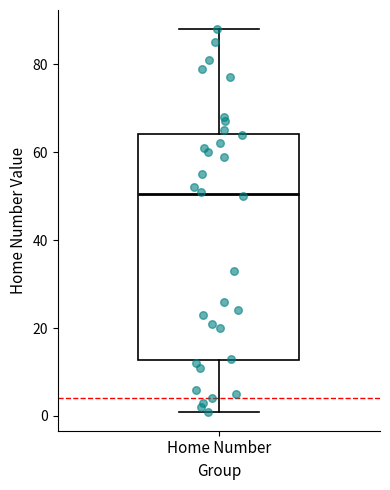

Where does the median line of the box for Home Number sit on the y-axis? The values are not printed on the chart, so give them approximately, as read against the axis.

50